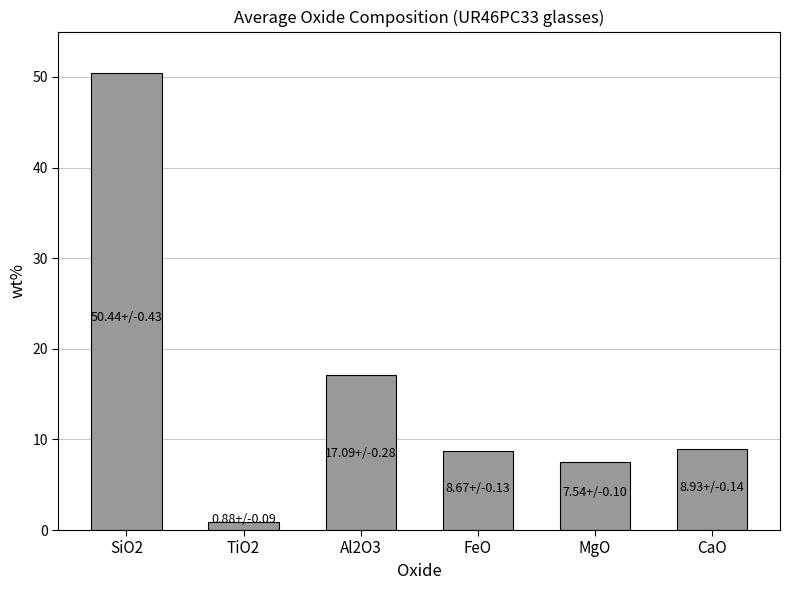

The value at Al2O3 is 4.1. True or false?

False